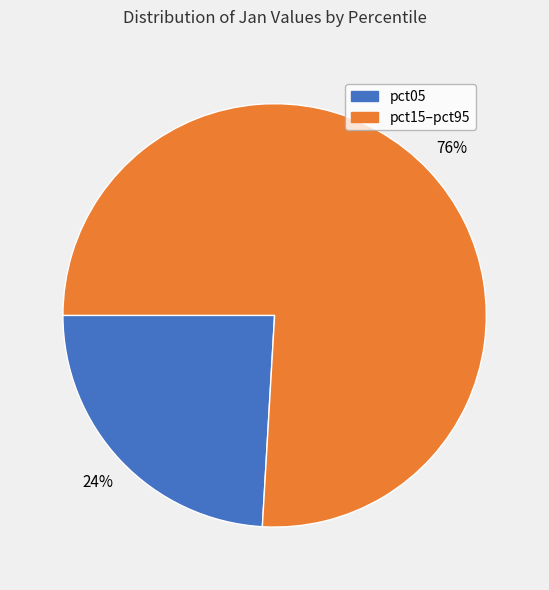

To the nearest percent, what is the average slice percentage?

50%